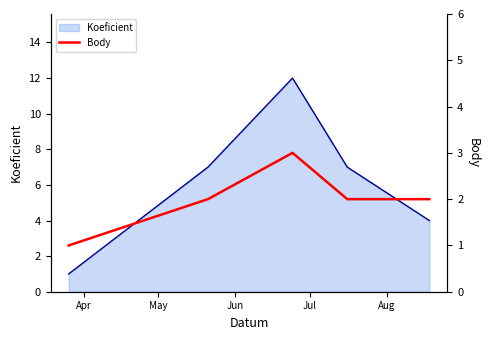

Where is the data nearest to the value 2?

May